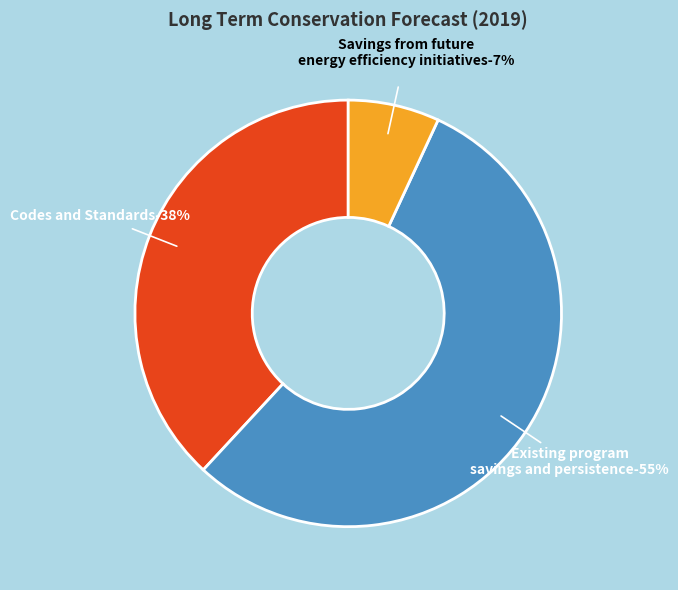

How many slices are in this pie chart?

3